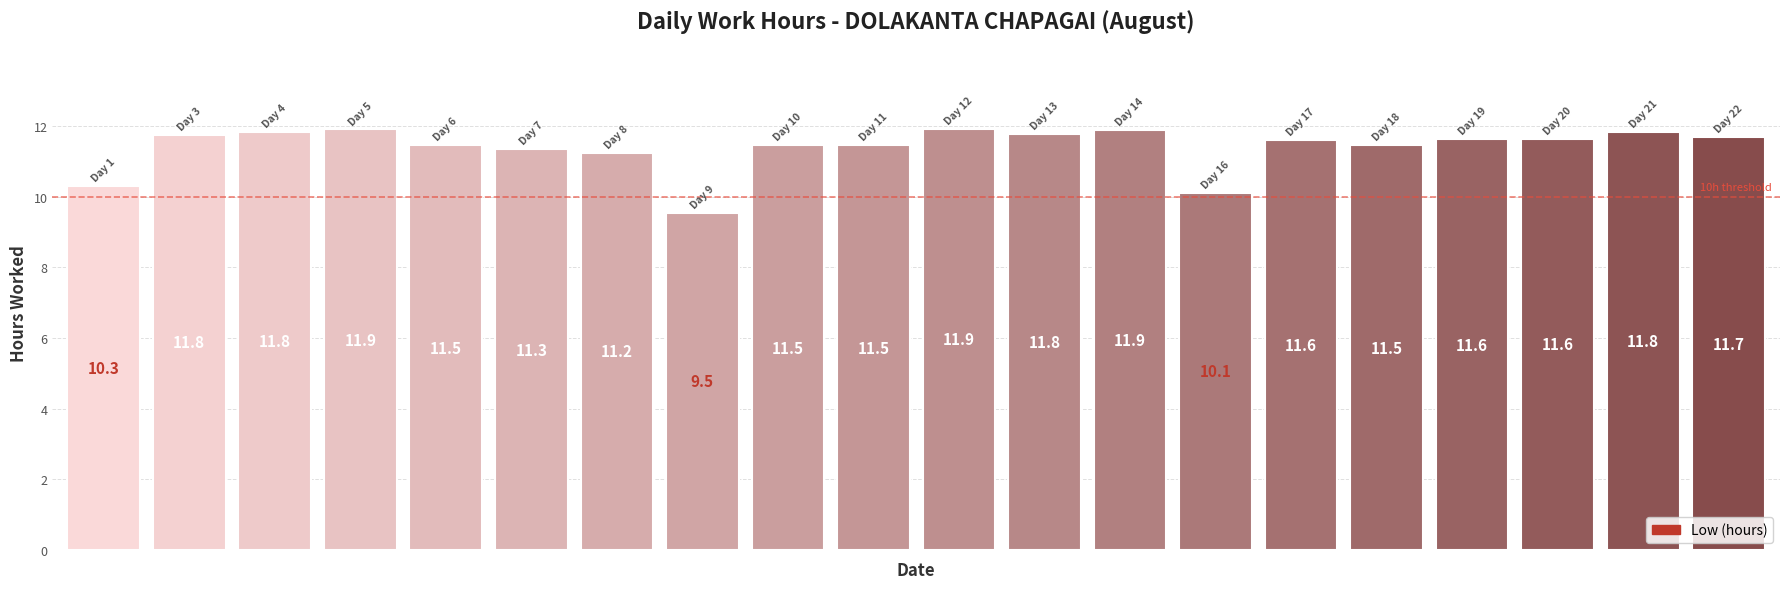

What is the maximum value shown in the chart?

11.9